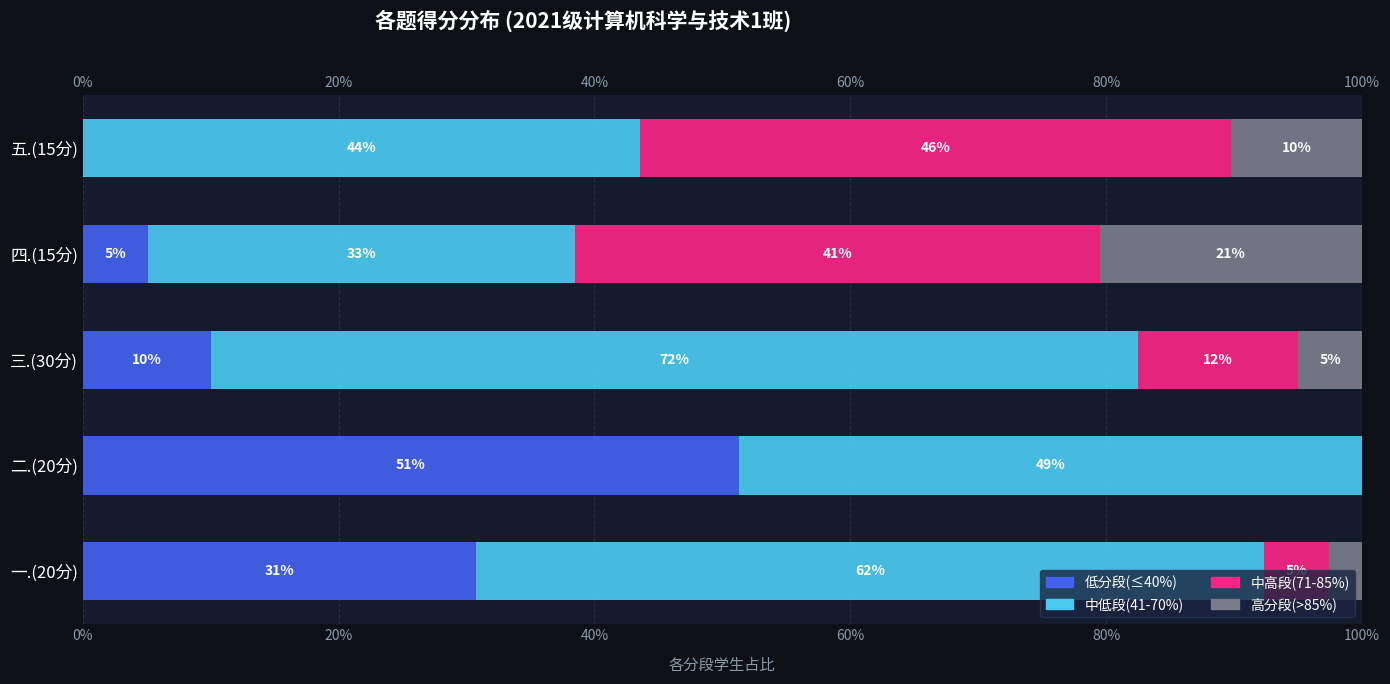

Reading left to right, list all the values displayed in this chart.

低分段(≤40%): 30.8	51.3	10.0	5.1	0.0
中低段(41-70%): 61.5	48.7	72.5	33.3	43.6
中高段(71-85%): 5.1	0.0	12.5	41.0	46.2
高分段(>85%): 2.6	0.0	5.0	20.5	10.3